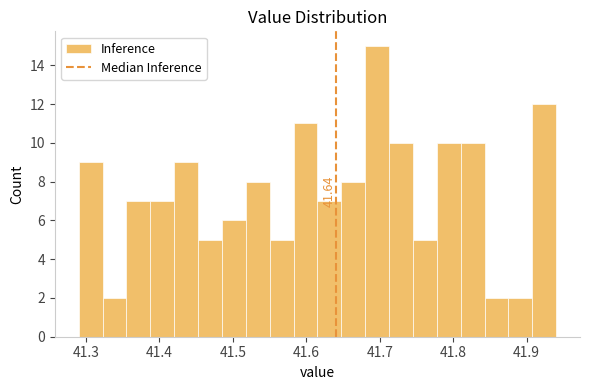

Around what value on the x-axis is the tallest bar? Give the approximate position of its centre, as read against the axis.

41.70